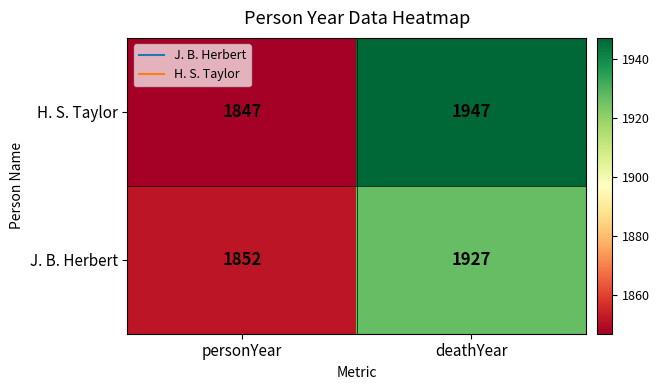

What is the maximum value shown in the chart?

1947